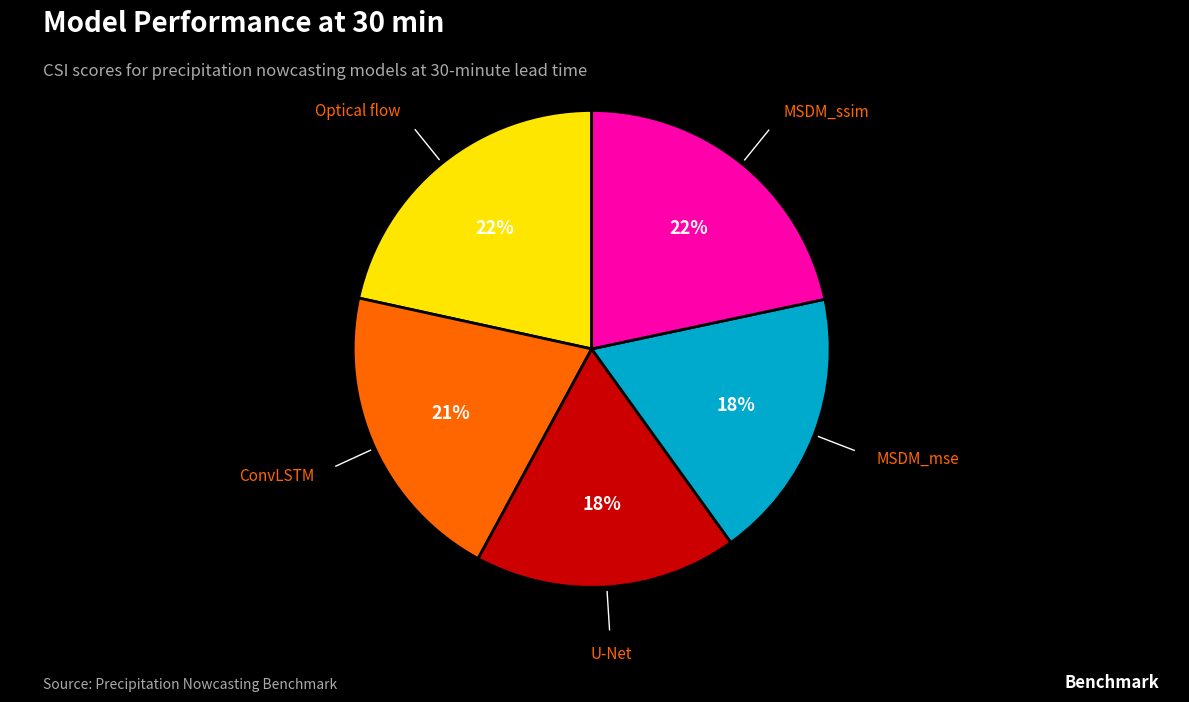

Does any single category account for the majority?

No